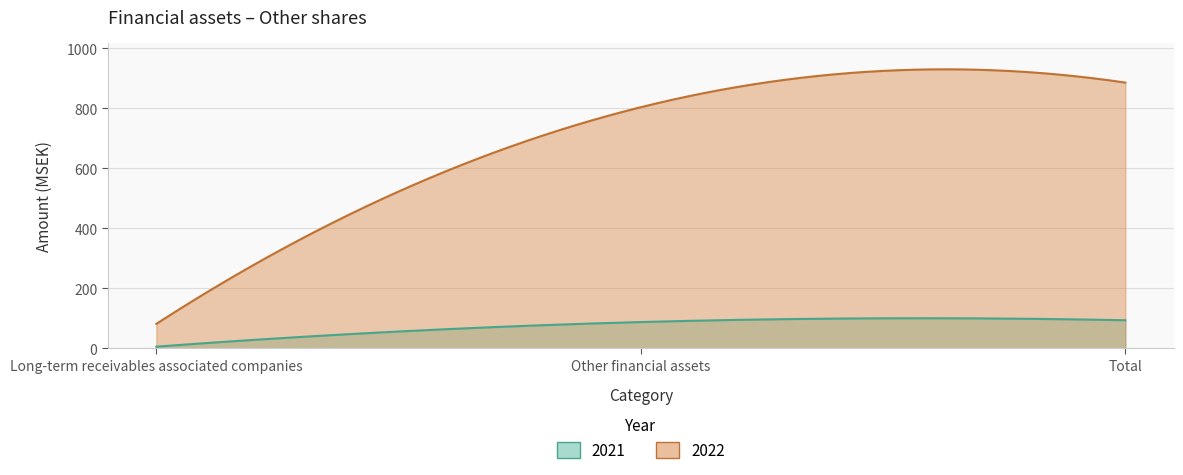

Reading right to left, what are all the values shown in this chart?

2021: 94	88	6
2022: 886	804	82